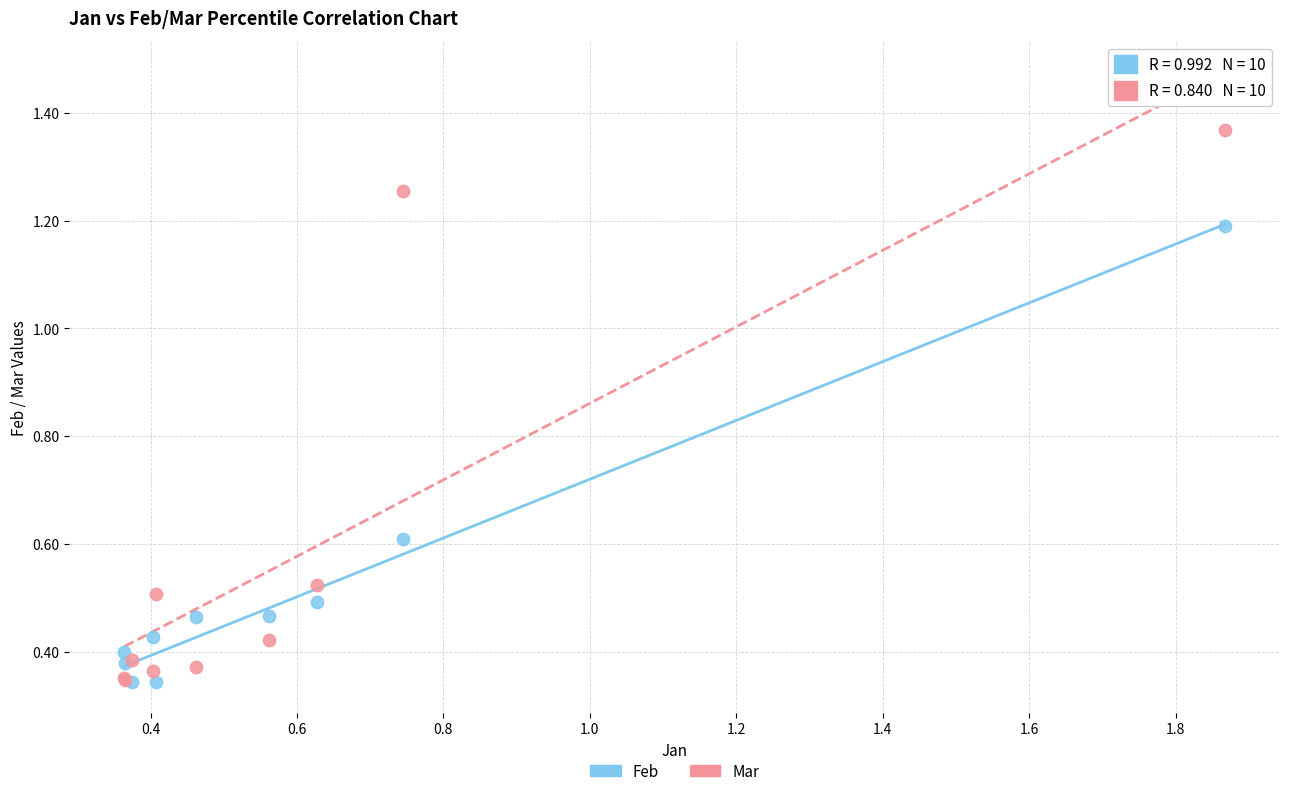

What are all the series names shown in the legend?

Feb, Mar